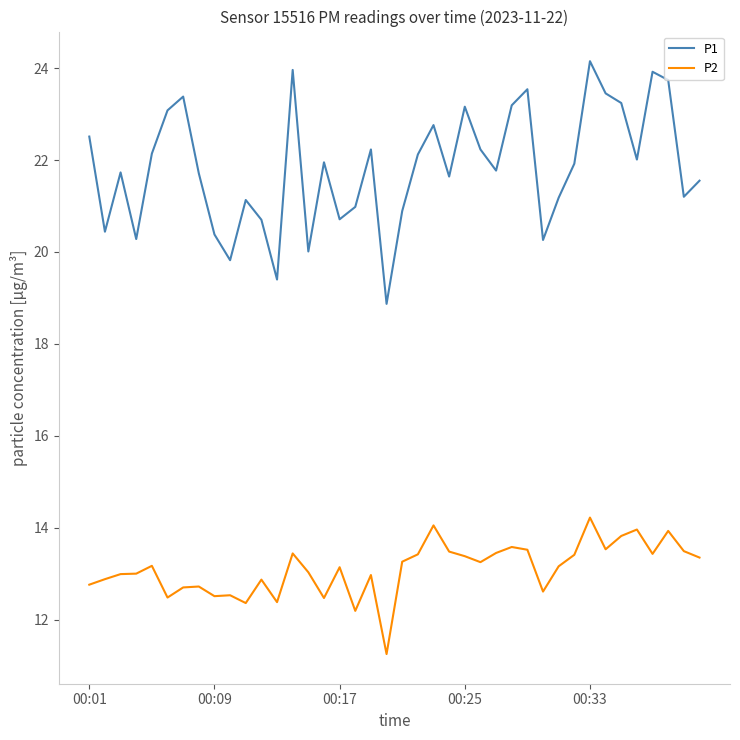

How many lines are shown in the chart?

2